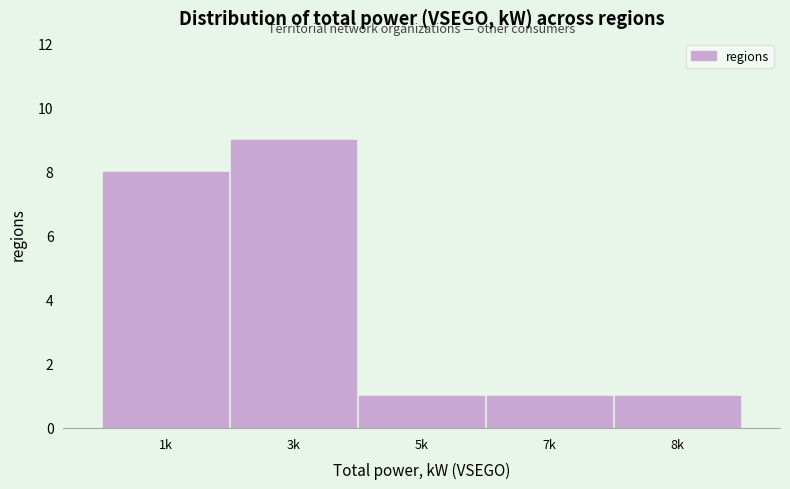

Reading left to right, extract all data points from this chart.

8	9	1	1	1